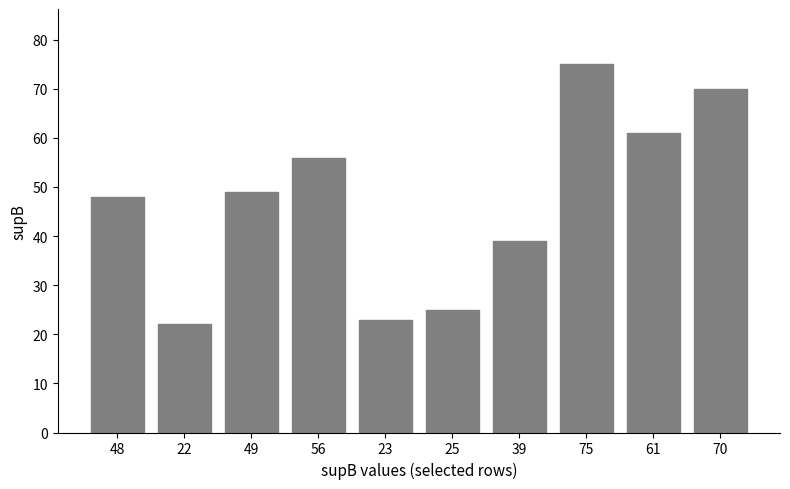

Reading right to left, list all the values displayed in this chart.

70=70	61=61	75=75	39=39	25=25	23=23	56=56	49=49	22=22	48=48